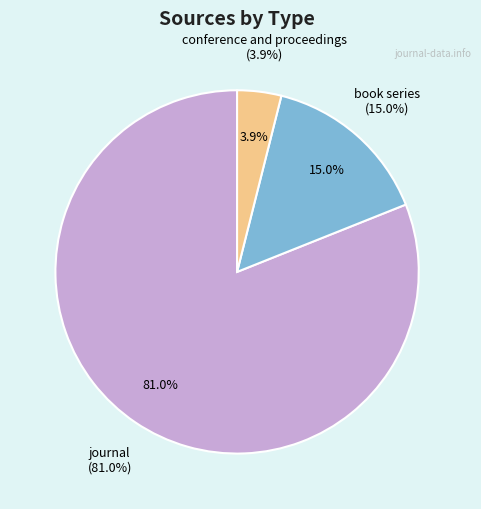

What is the total percentage of book series and conference and proceedings?

19.0%